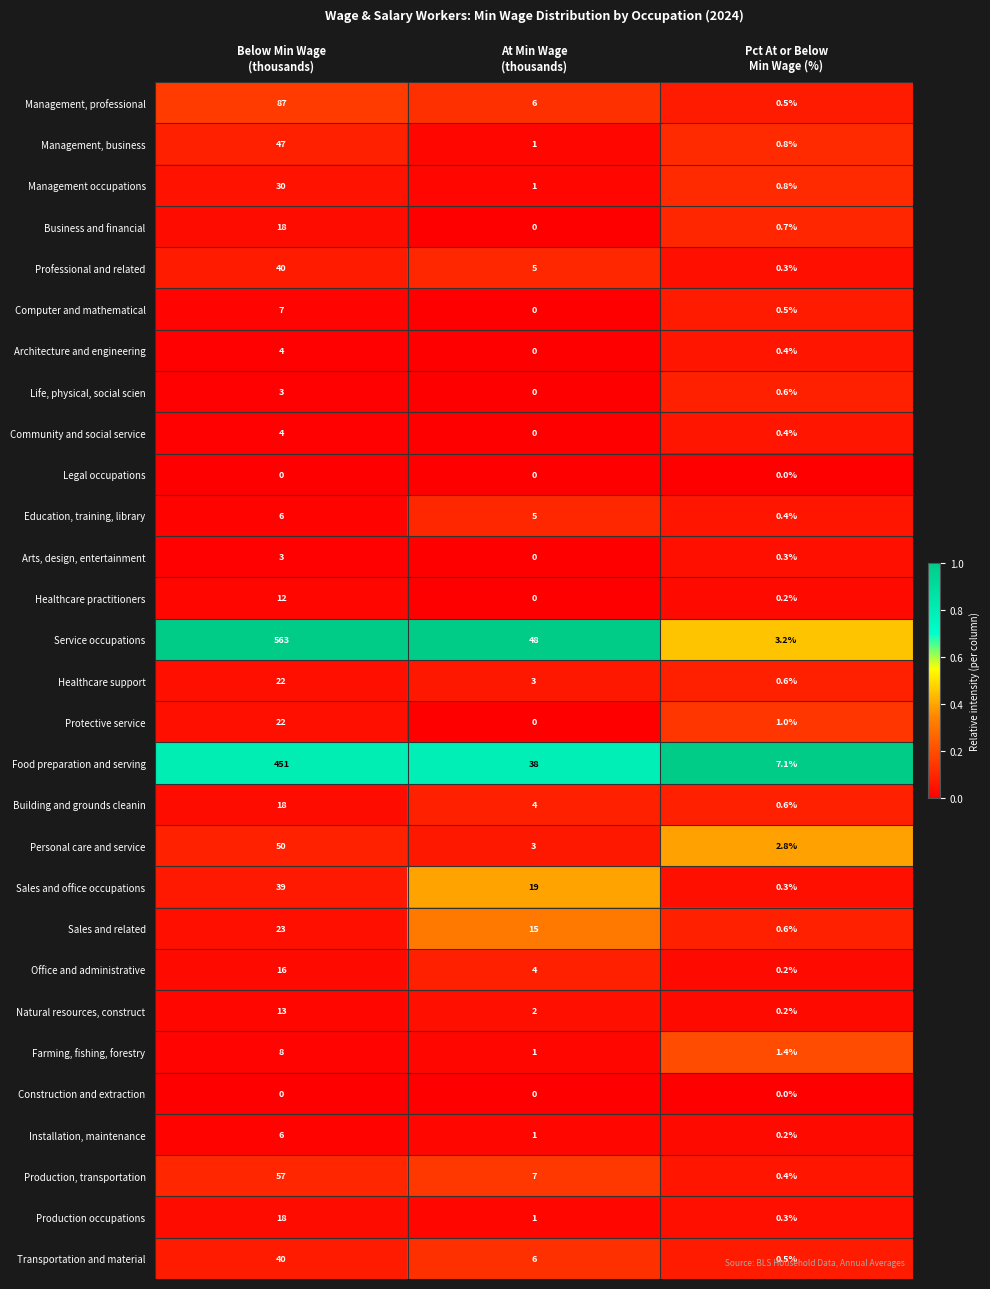

What is the lowest value of the Building and grounds cleanin series?

0.6